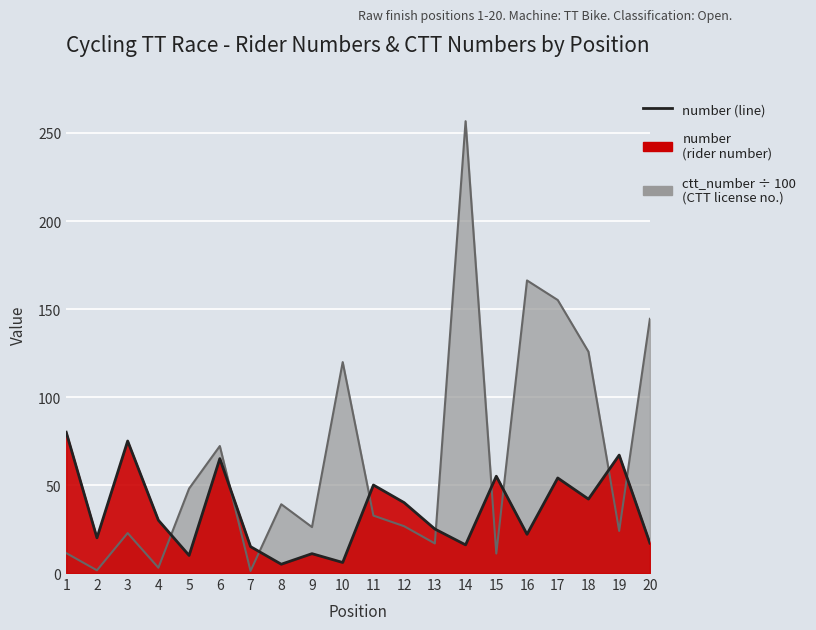

How many lines are shown in the chart?

1